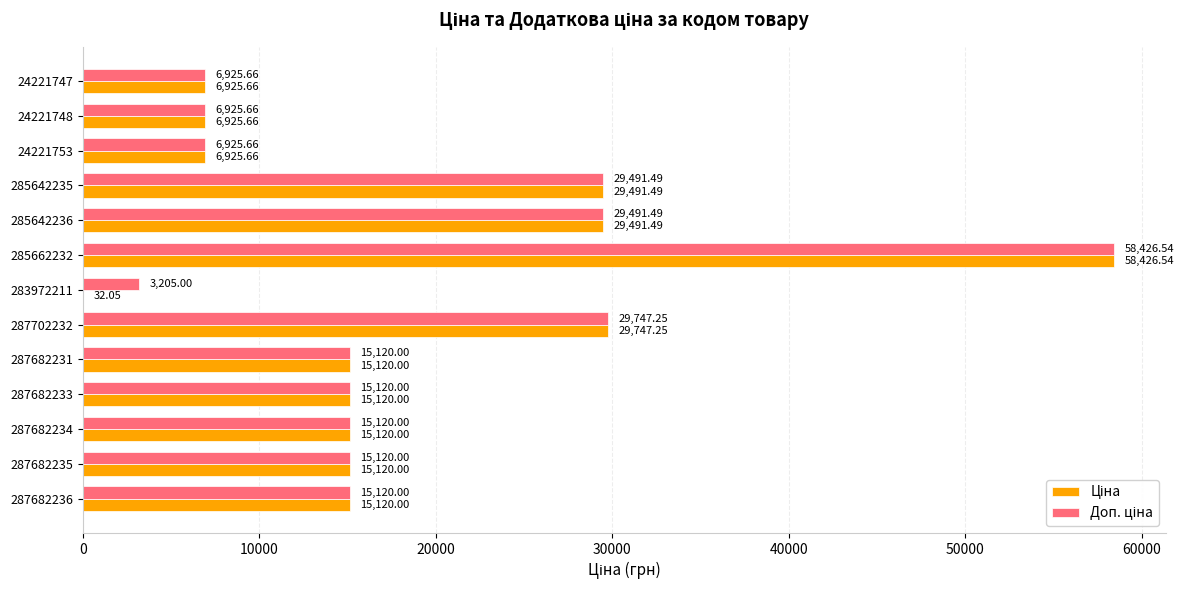

At which category is the sum across all series the highest?

285662232